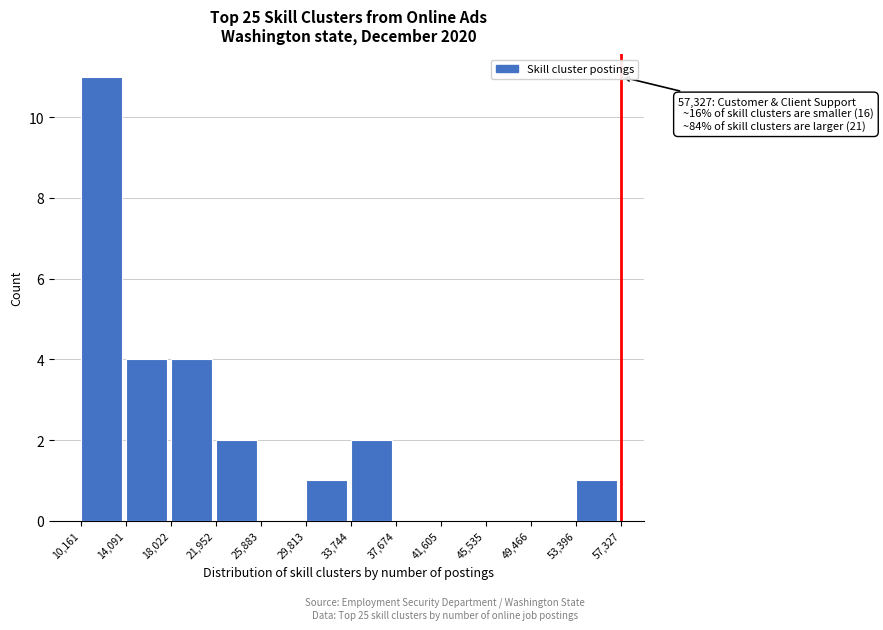

Which range on the x-axis has the tallest bar?

10,161 to 14,091